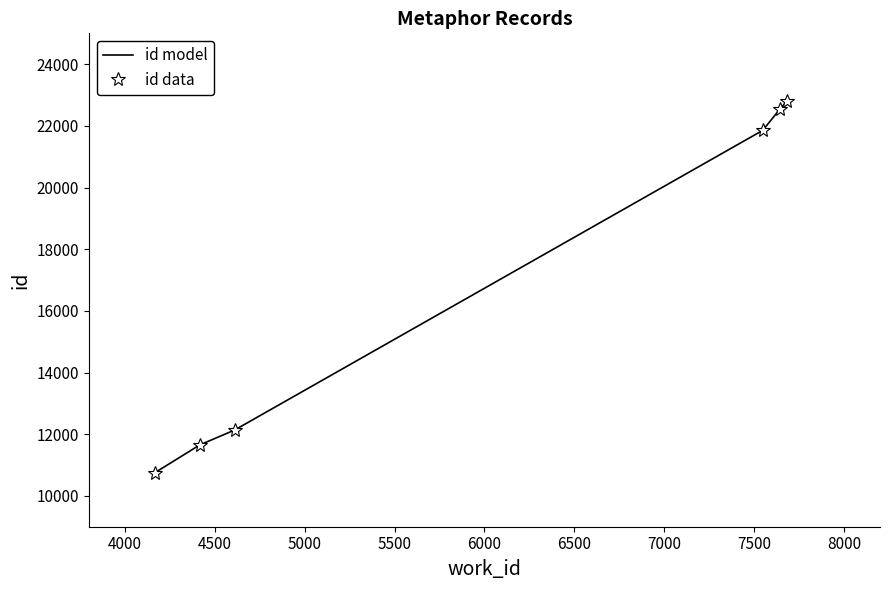

Does the chart have visible grid lines?

No